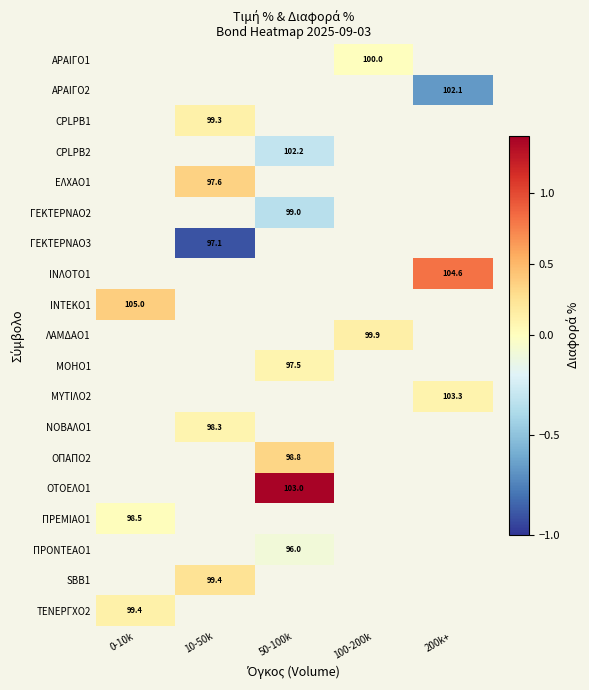

The value of ΤΕΝΕΡΓΧΟ2 at 0-10k is 0.0. True or false?

False